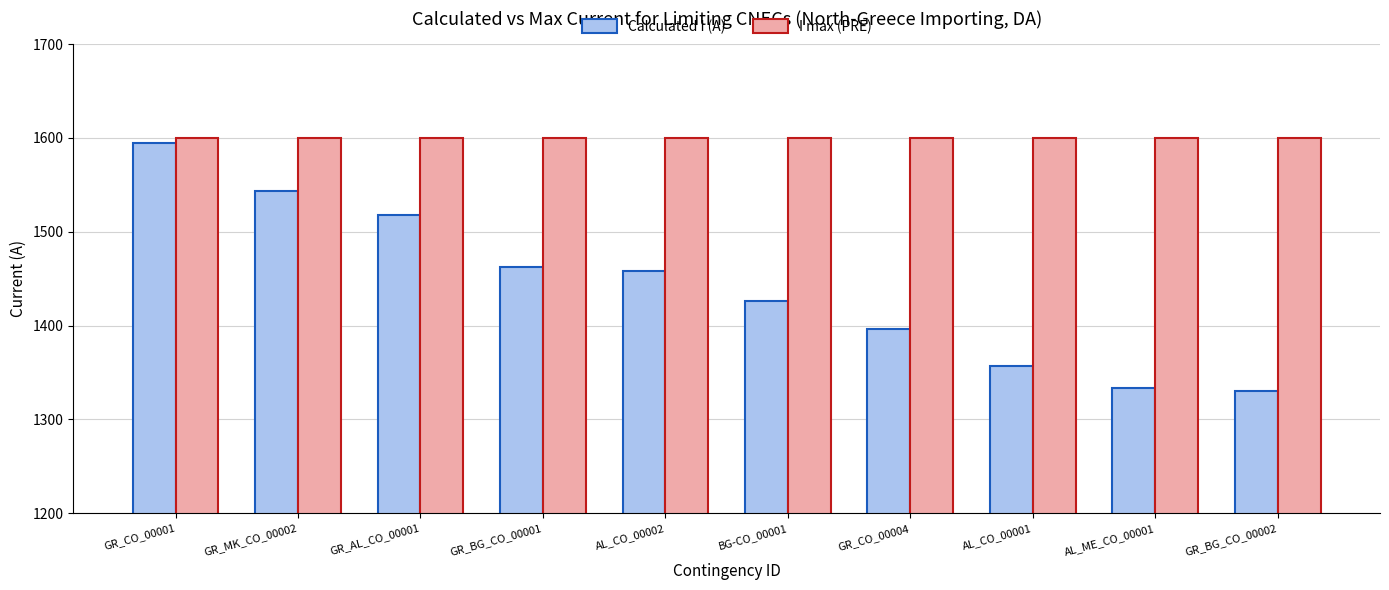

Reading left to right, what are all the values shown in this chart?

Calculated I (A): 1595	1543	1518	1462	1458	1426	1396	1357	1333	1330
I max (PRE): 1600	1600	1600	1600	1600	1600	1600	1600	1600	1600